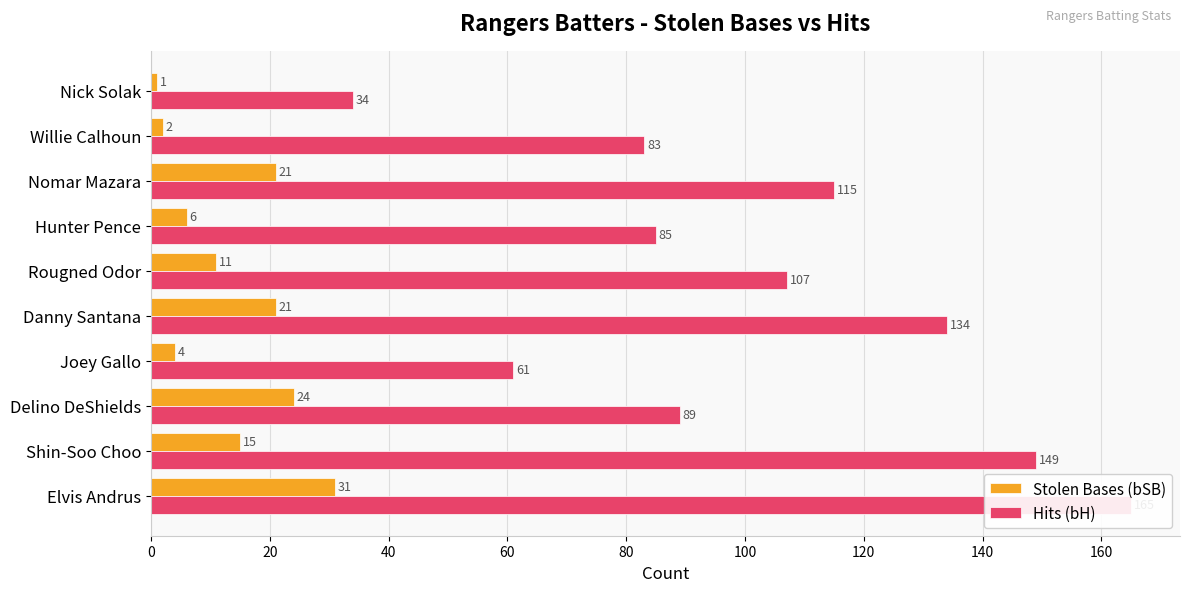

Which has a higher value, 20 or 80?

80